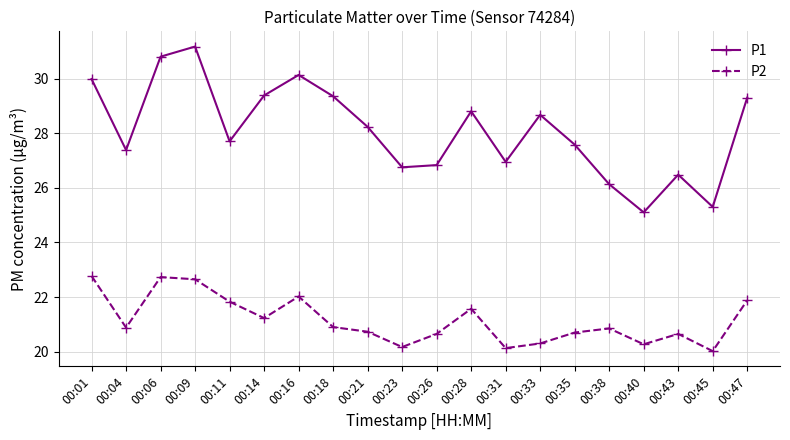

The P2 series shows 30.9 at 00:40. True or false?

False